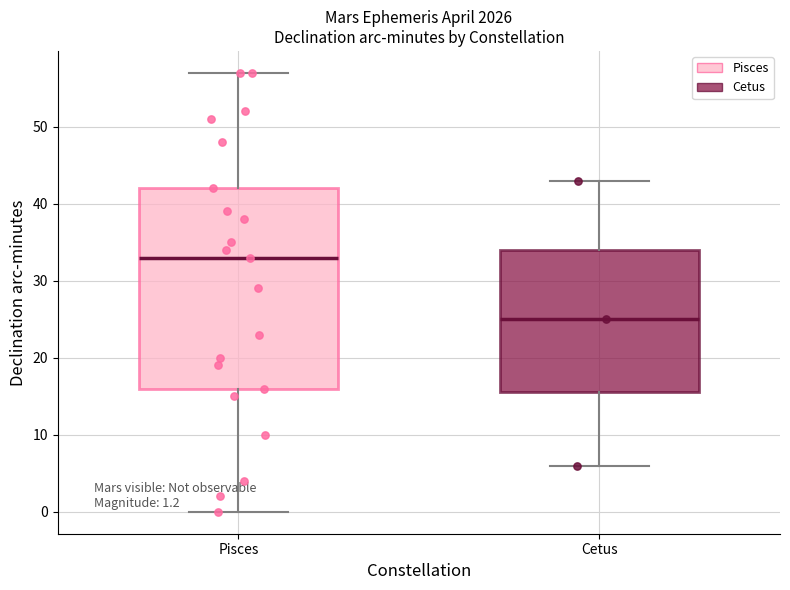

Which box has the lowest median line?

Cetus